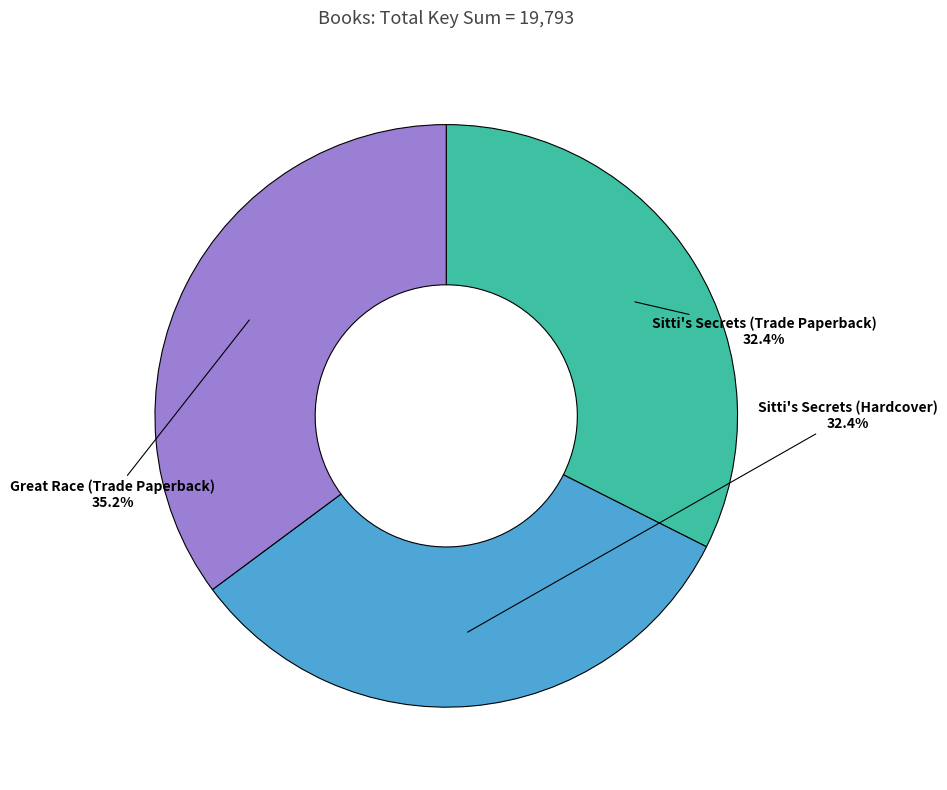

To the nearest percent, what portion does Great Race (Trade Paperback) represent?

35%